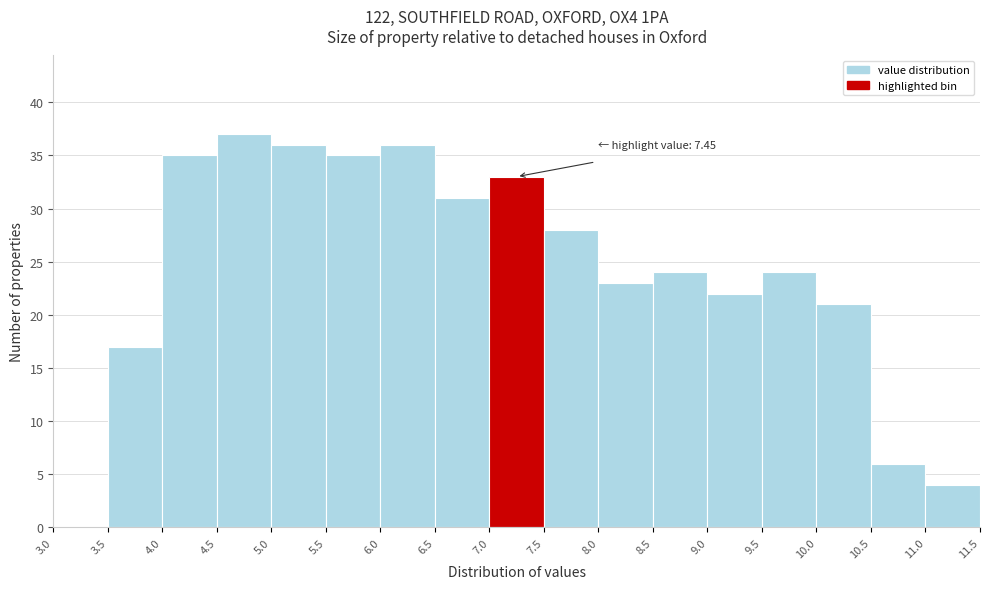

Over which range of the x-axis is the bar tallest?

4.5 to 5.0